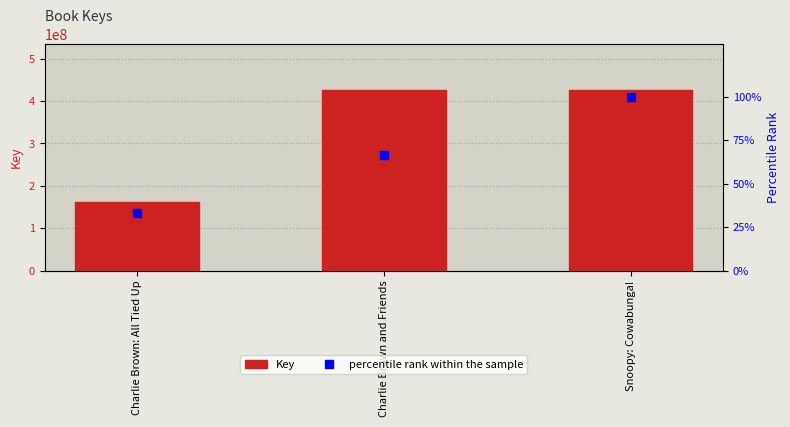

How many groups of bars are there?

3